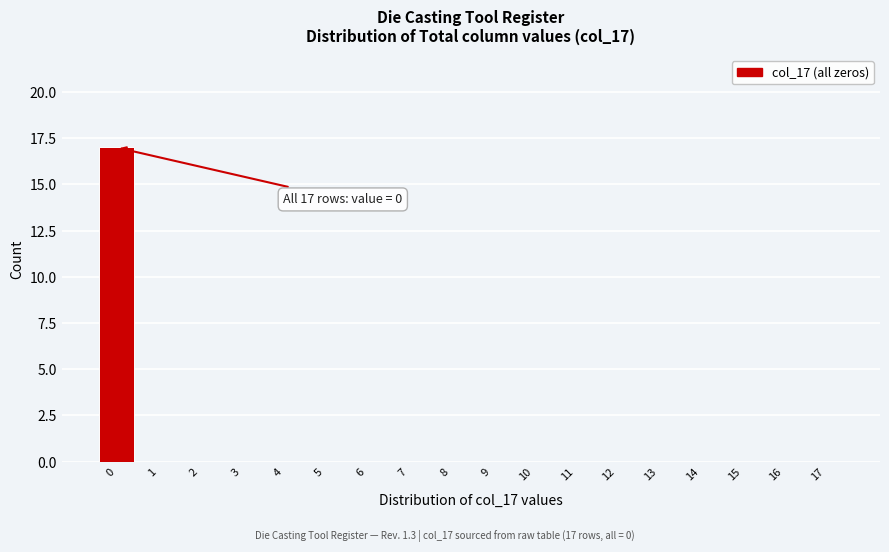

Reading left to right, what are all the values shown in this chart?

0=17	1=0	2=0	3=0	4=0	5=0	6=0	7=0	8=0	9=0	10=0	11=0	12=0	13=0	14=0	15=0	16=0	17=0